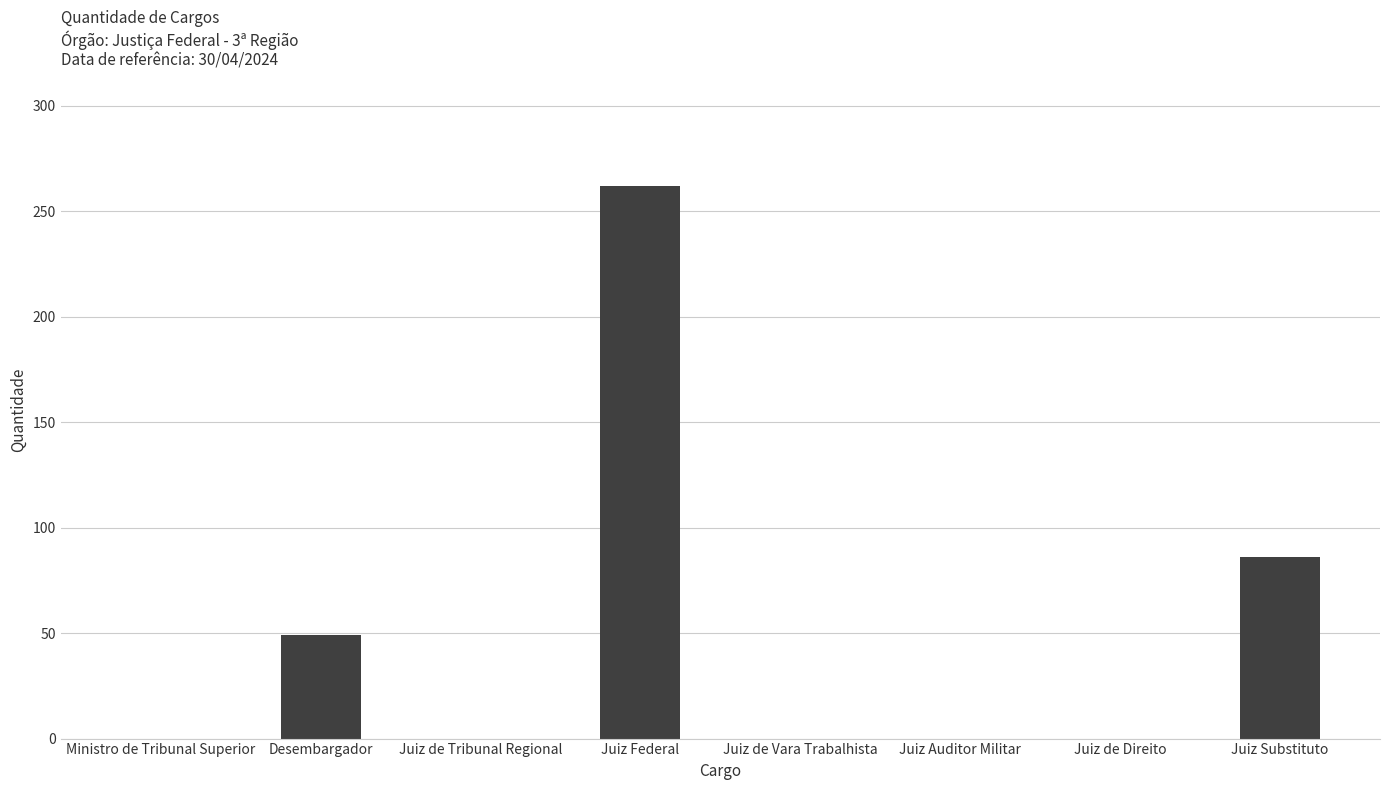

Reading left to right, transcribe all the data shown in this chart.

0	49	0	262	0	0	0	86